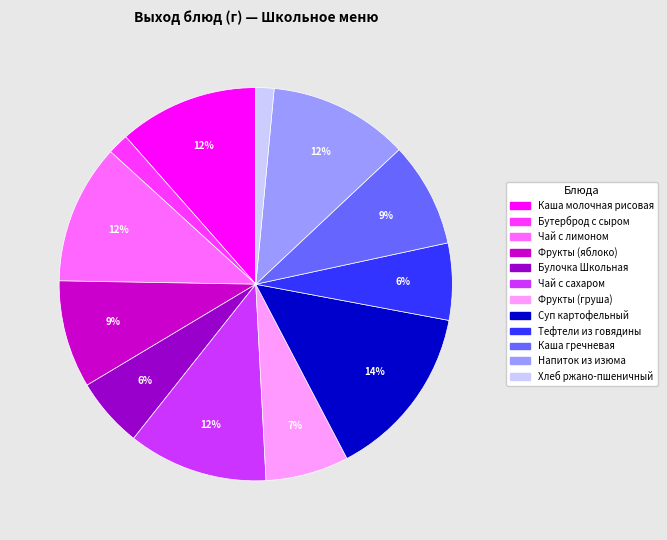

Does any single category account for the majority?

No